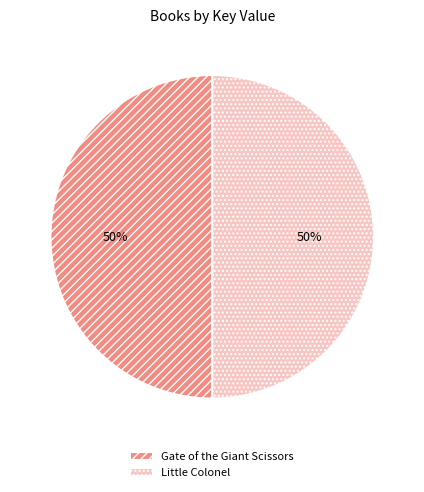

To the nearest percent, what is the combined percentage of Gate of the Giant Scissors and Little Colonel?

100%